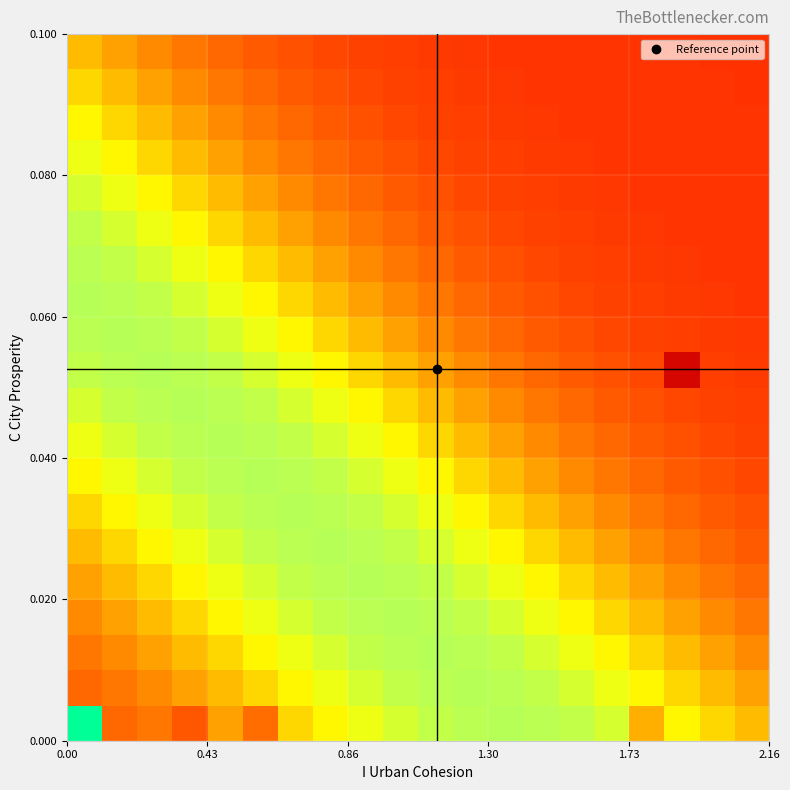

How many series are shown in this chart?

20